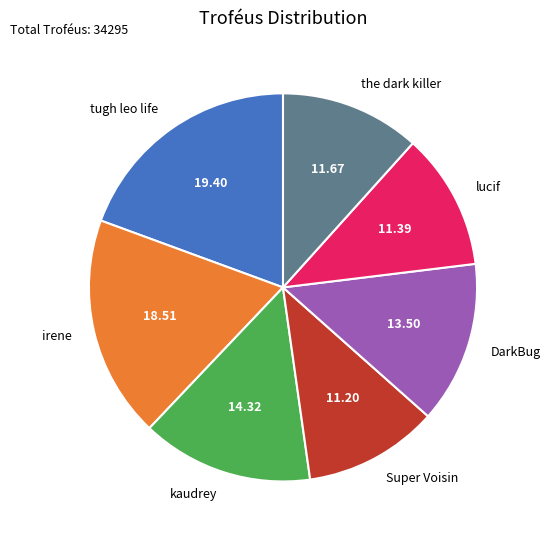

How many slices are in this pie chart?

7